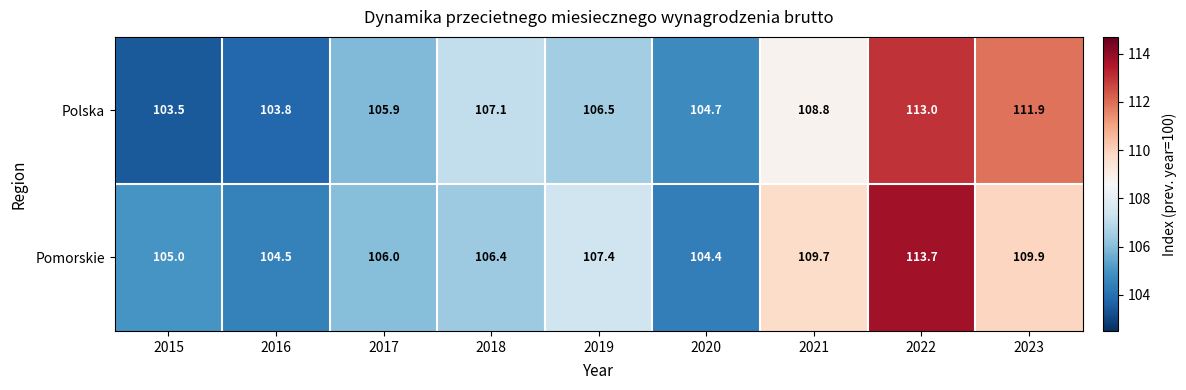

What is the maximum value shown in the chart?

113.7